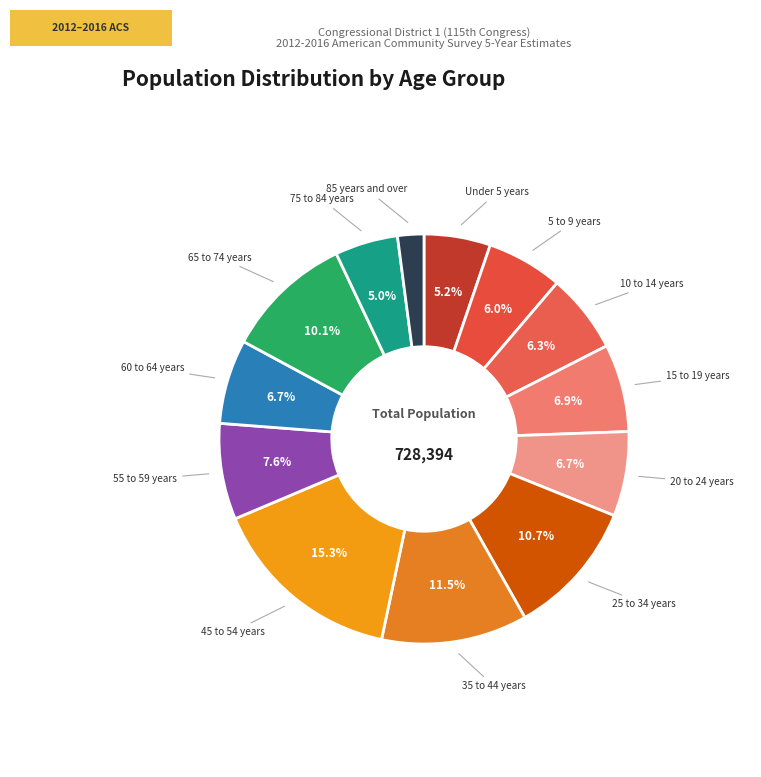

How many slices are in this pie chart?

13